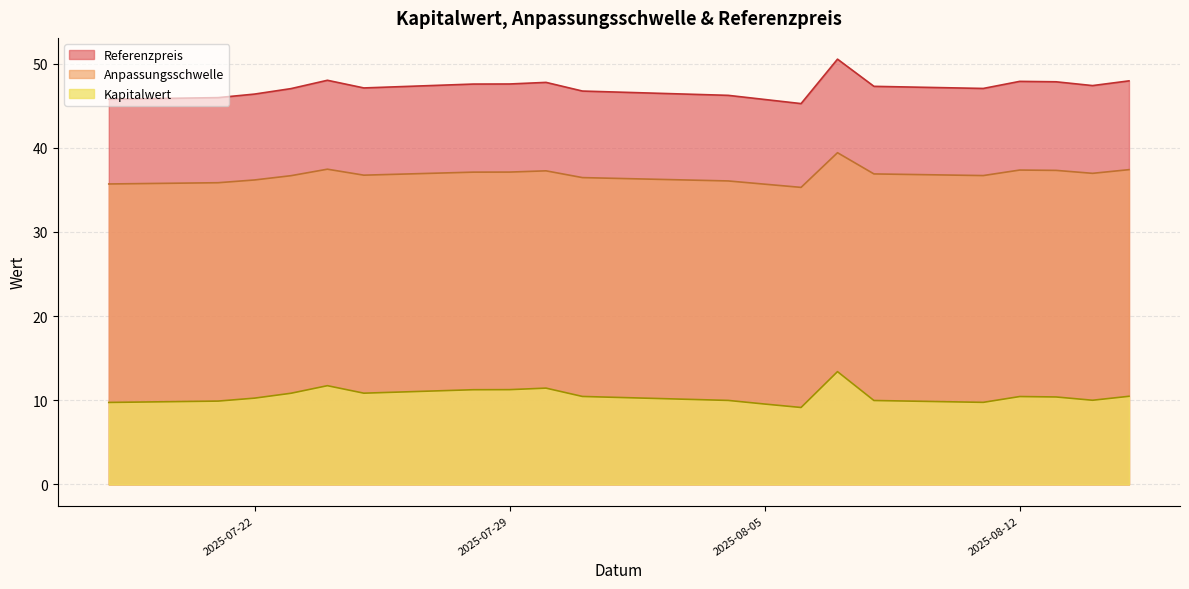

What is the sum of the Anpassungsschwelle values at 2025-07-31 and 2025-08-07?

75.9